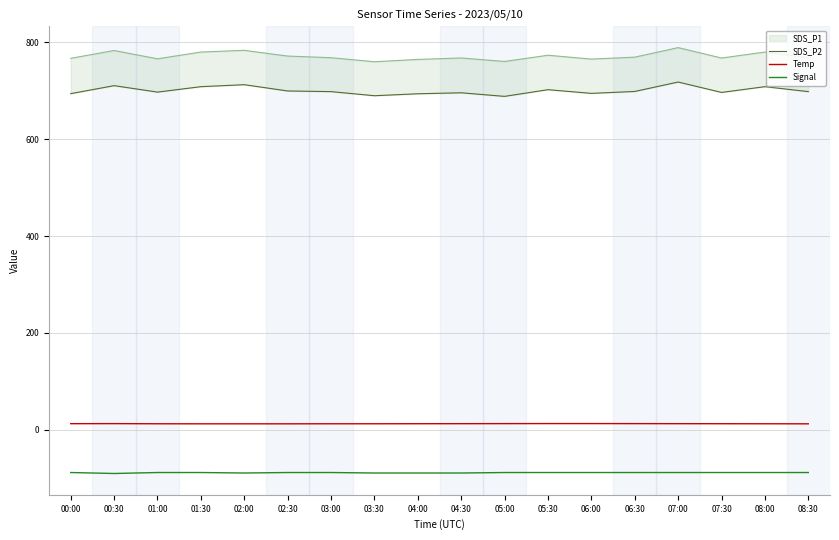

What is the label of the 8th point from the left?

03:30